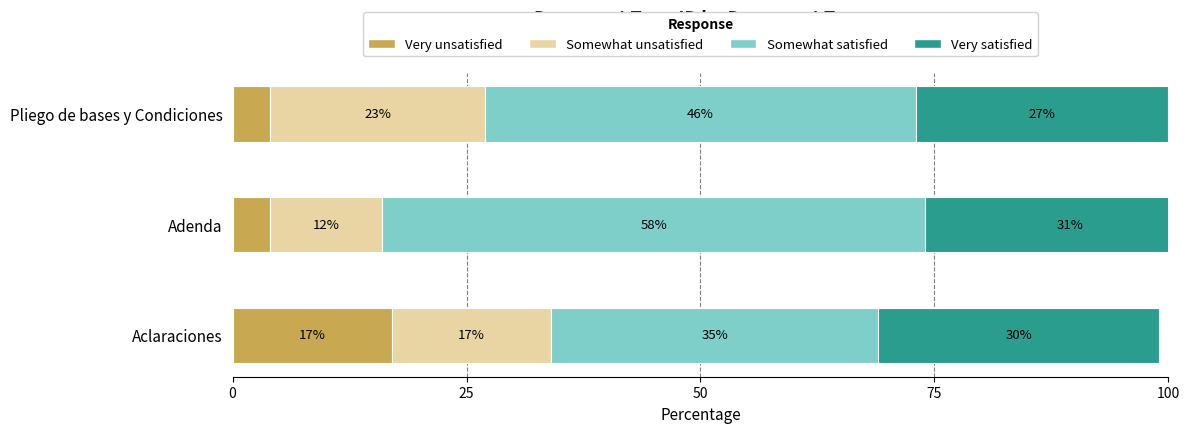

Which has a higher value, Pliego de bases y Condiciones or Adenda?

Pliego de bases y Condiciones